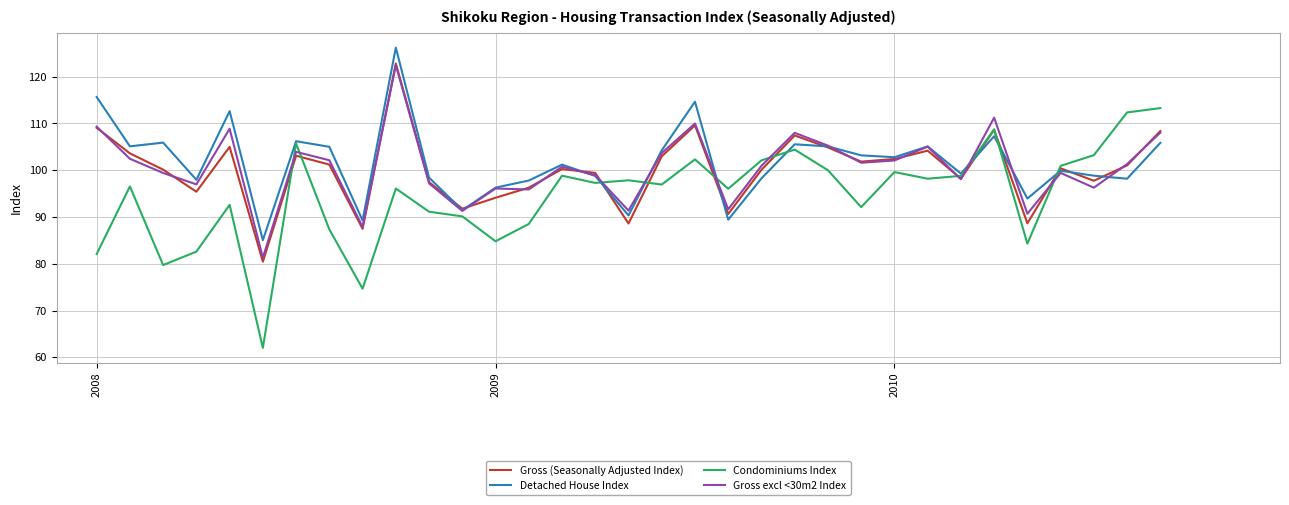

Which series has the largest range (max minus min)?

Condominiums Index